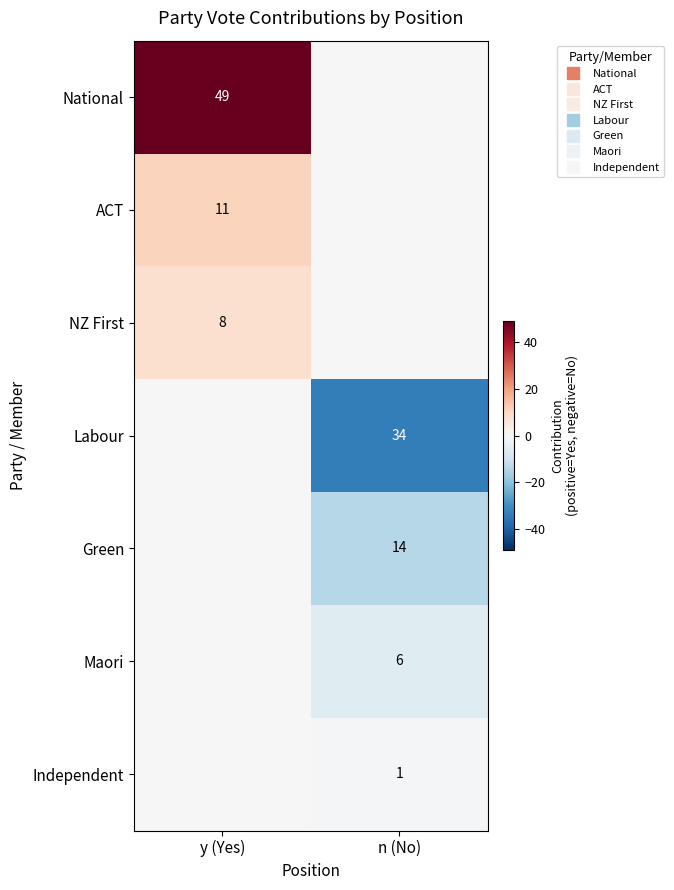

At which label is Labour closest to -17?

y (Yes)